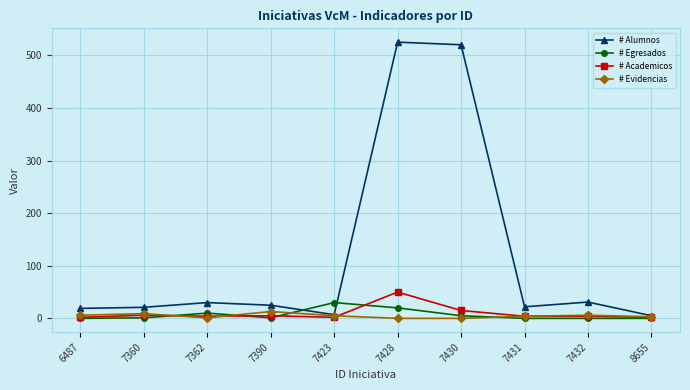

At how many categories does at least one series exceed 421?

2